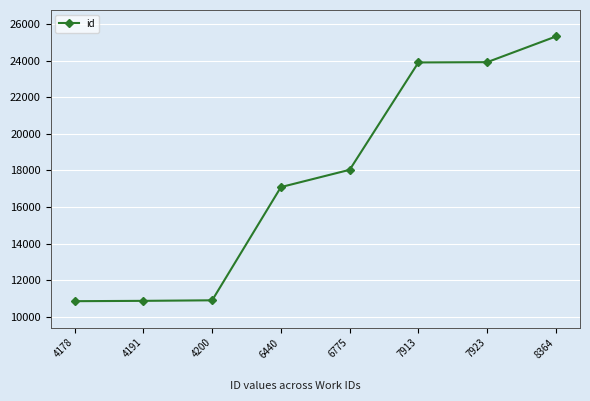

Is it true that the value at 6775 is 23937?

False